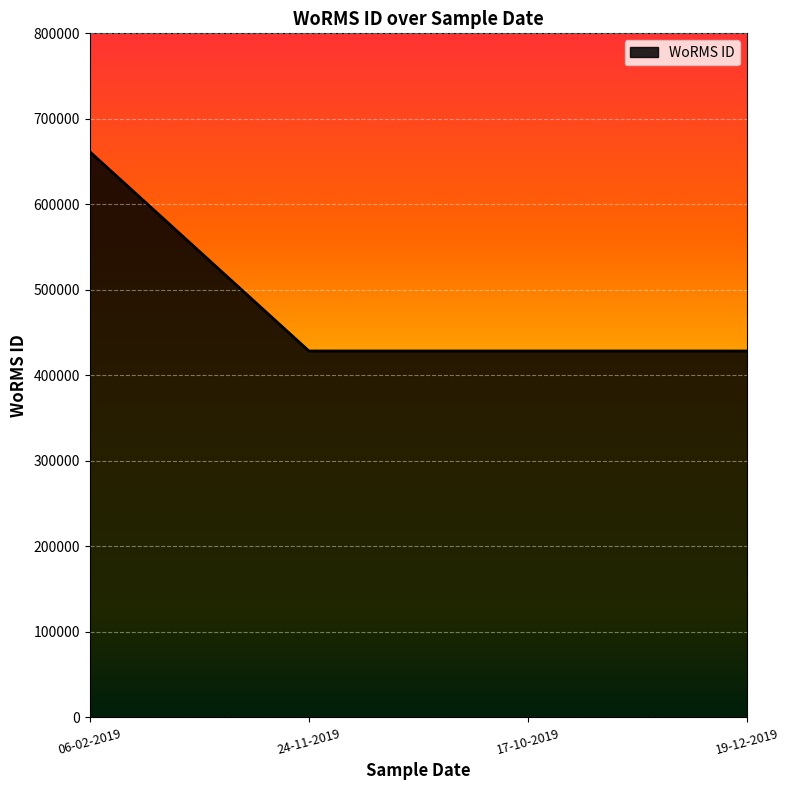

Is it true that the value at 24-11-2019 is 428522?

True